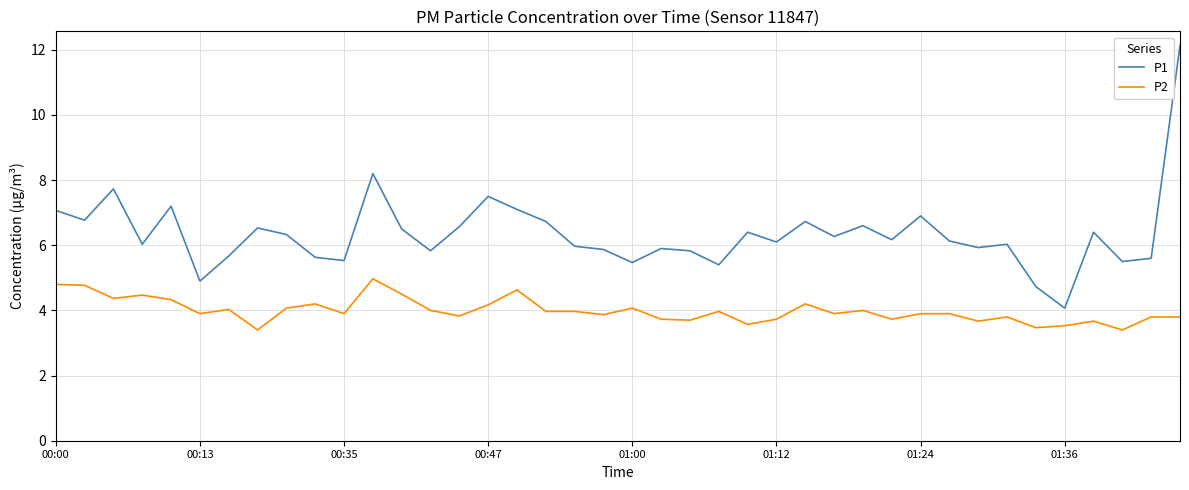

Which series has the largest range (max minus min)?

P1